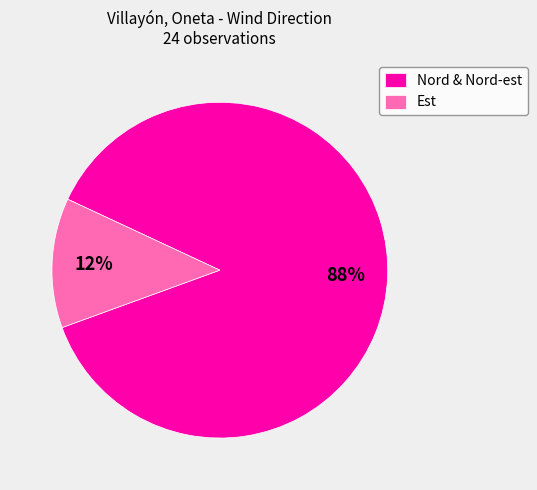

Does Nord & Nord-est represent more than half of the total?

Yes